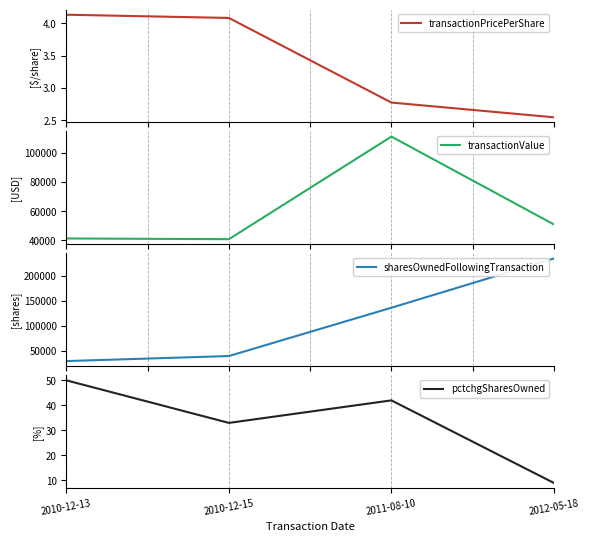

What is the difference between the second highest and second lowest values in the pctchgSharesOwned series?

9